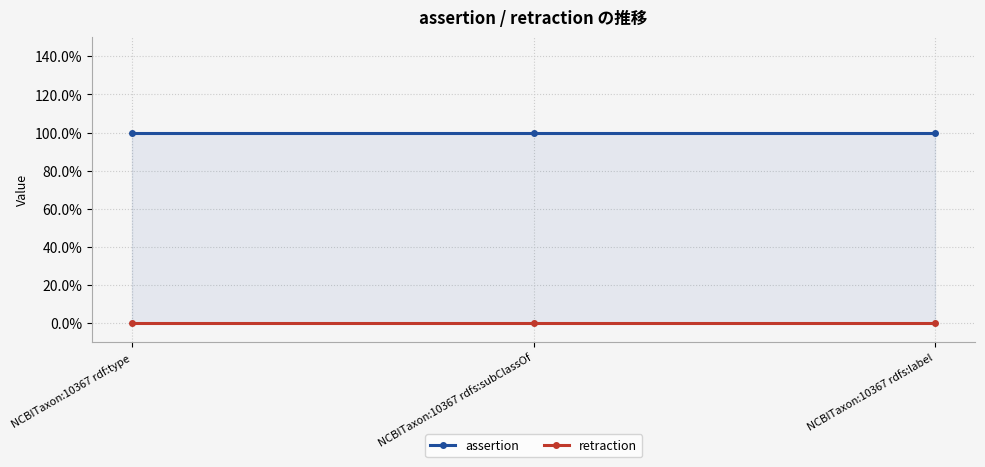

Reading left to right, extract all data points from this chart.

assertion: NCBITaxon:10367 rdf:type=1	NCBITaxon:10367 rdfs:subClassOf=1	NCBITaxon:10367 rdfs:label=1
retraction: NCBITaxon:10367 rdf:type=0	NCBITaxon:10367 rdfs:subClassOf=0	NCBITaxon:10367 rdfs:label=0